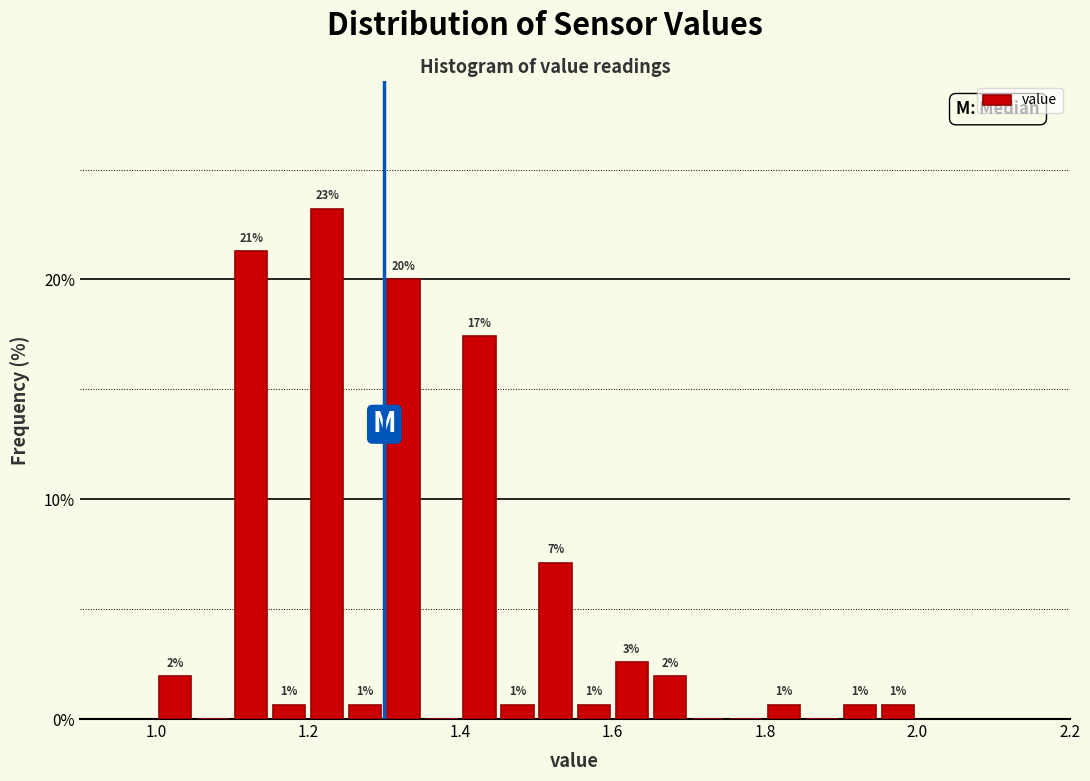

Around what value on the x-axis is the tallest bar? Give the approximate position of its centre, as read against the axis.

1.22